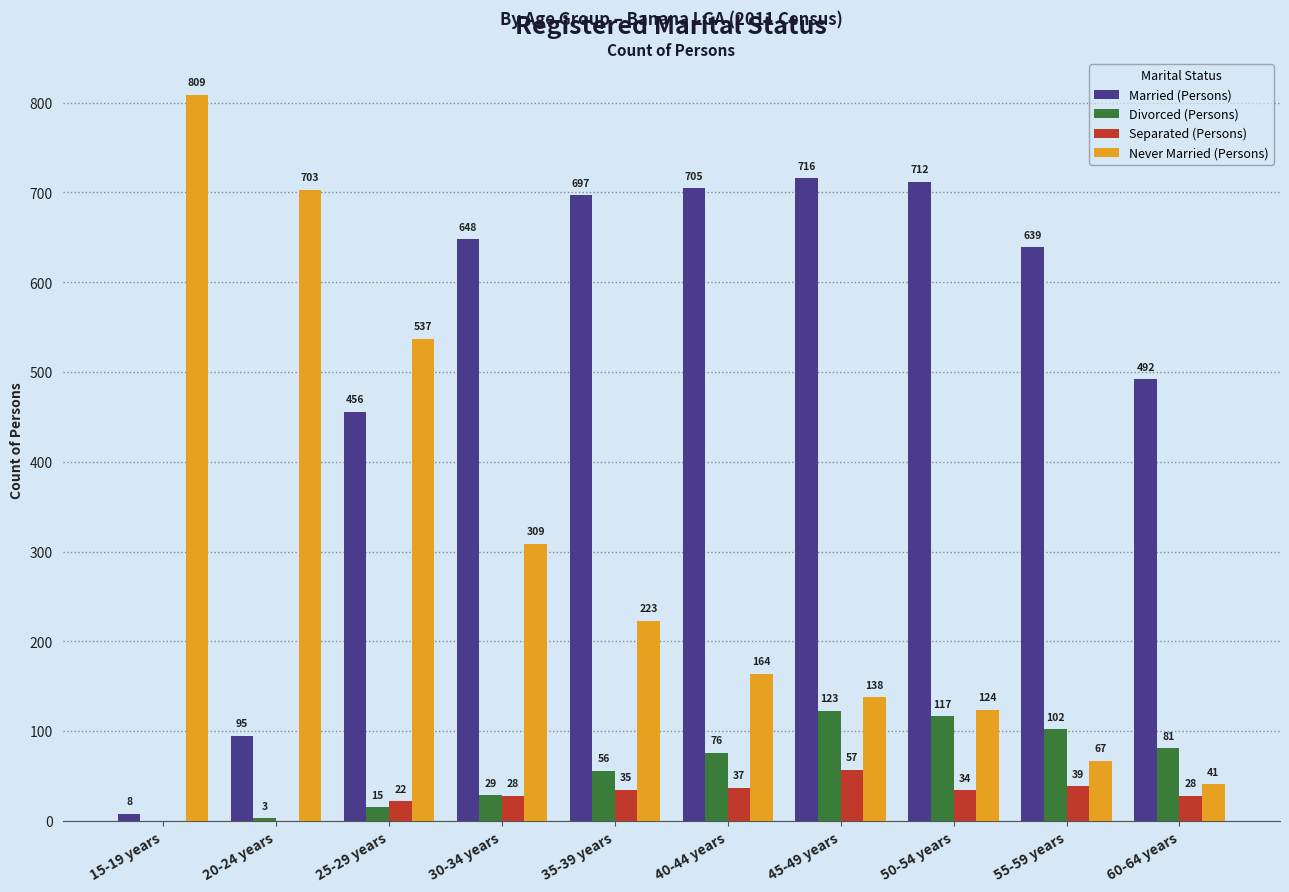

Reading left to right, extract all data points from this chart.

Married (Persons): 15-19 years=8	20-24 years=95	25-29 years=456	30-34 years=648	35-39 years=697	40-44 years=705	45-49 years=716	50-54 years=712	55-59 years=639	60-64 years=492
Divorced (Persons): 15-19 years=0	20-24 years=3	25-29 years=15	30-34 years=29	35-39 years=56	40-44 years=76	45-49 years=123	50-54 years=117	55-59 years=102	60-64 years=81
Separated (Persons): 15-19 years=0	20-24 years=0	25-29 years=22	30-34 years=28	35-39 years=35	40-44 years=37	45-49 years=57	50-54 years=34	55-59 years=39	60-64 years=28
Never Married (Persons): 15-19 years=809	20-24 years=703	25-29 years=537	30-34 years=309	35-39 years=223	40-44 years=164	45-49 years=138	50-54 years=124	55-59 years=67	60-64 years=41